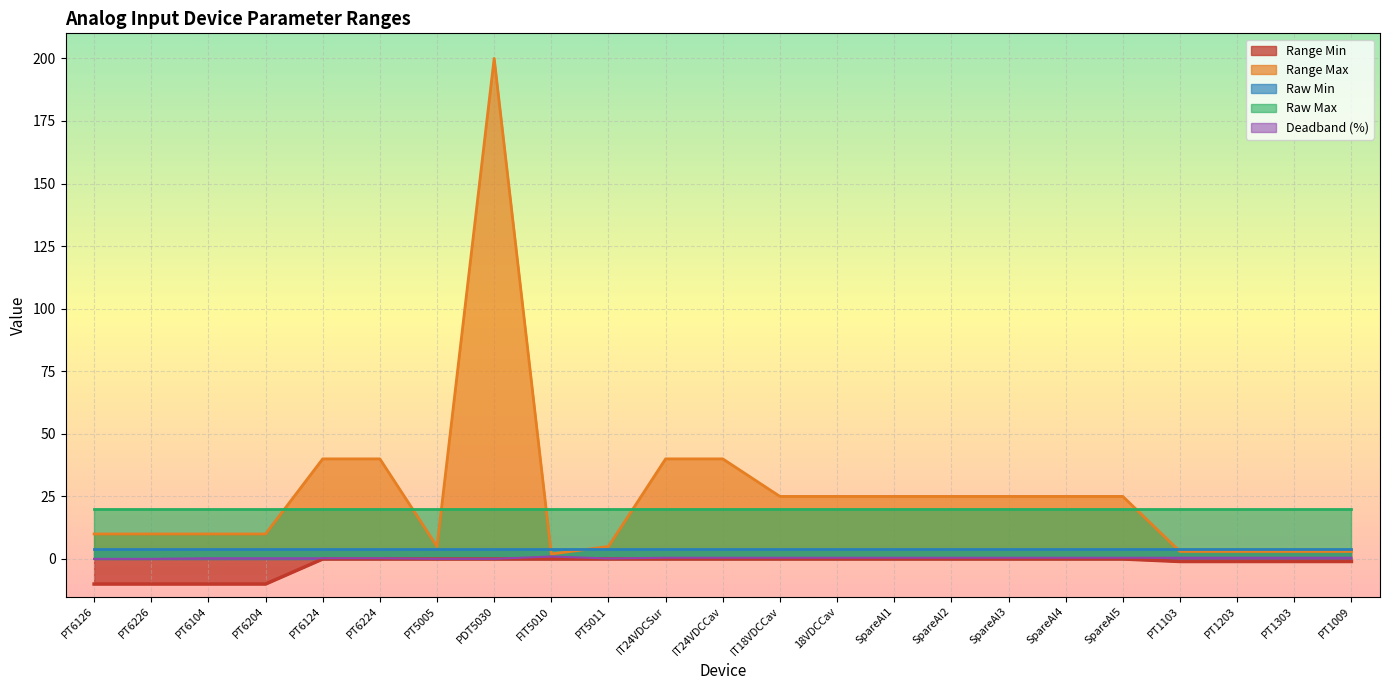

What is the label of the 13th point from the right?

IT24VDCSur